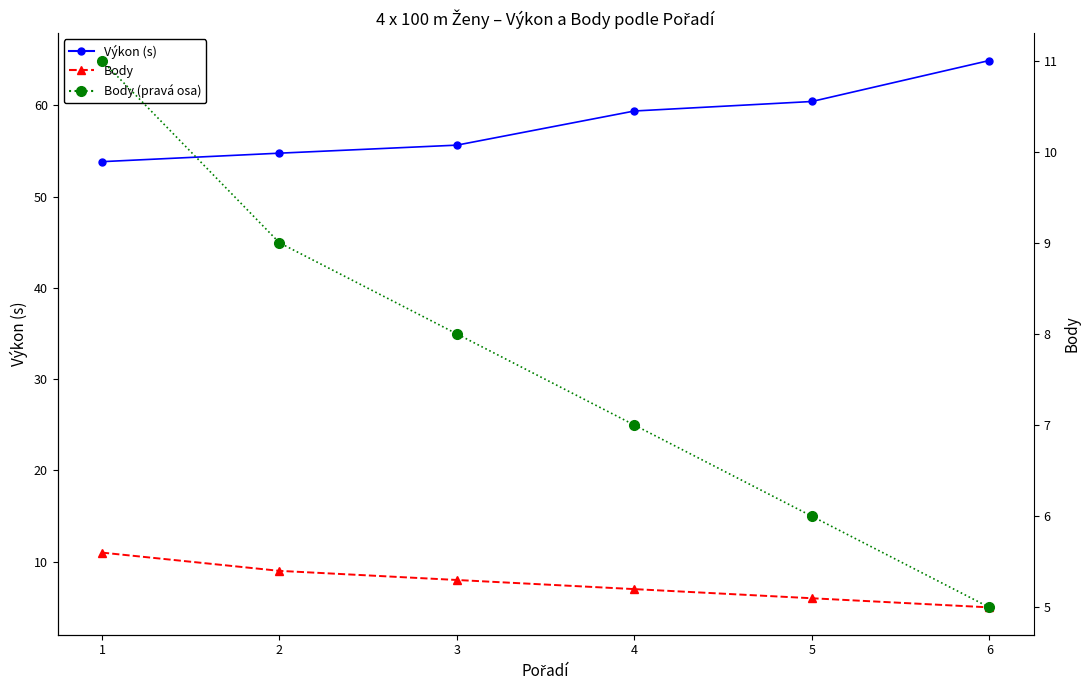

Which category has the lowest value in the Výkon series?

1